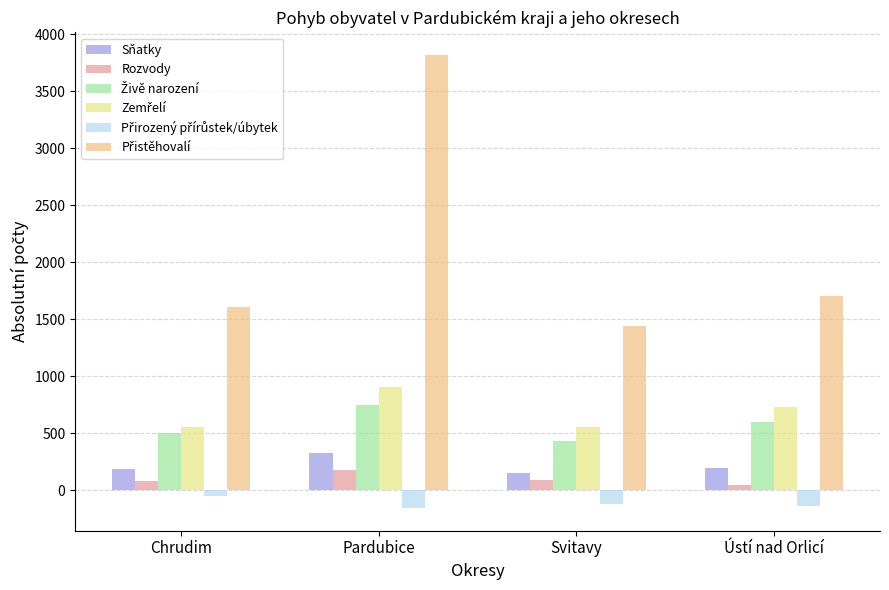

The Sňatky series shows 198 at Ústí nad Orlicí. True or false?

True